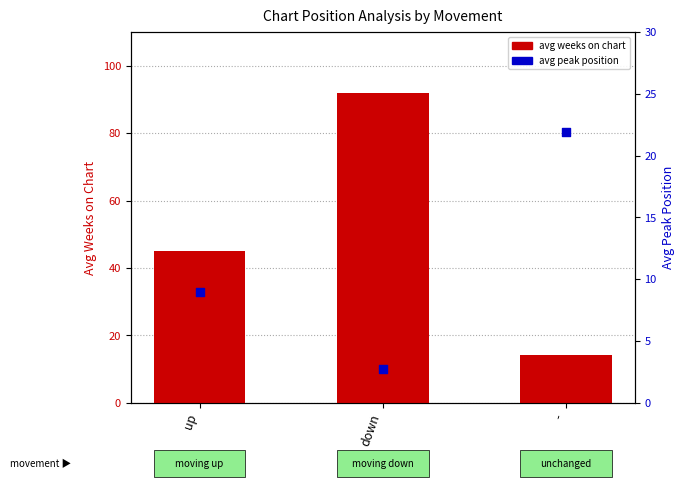

What is the total value across all series at down?

94.6